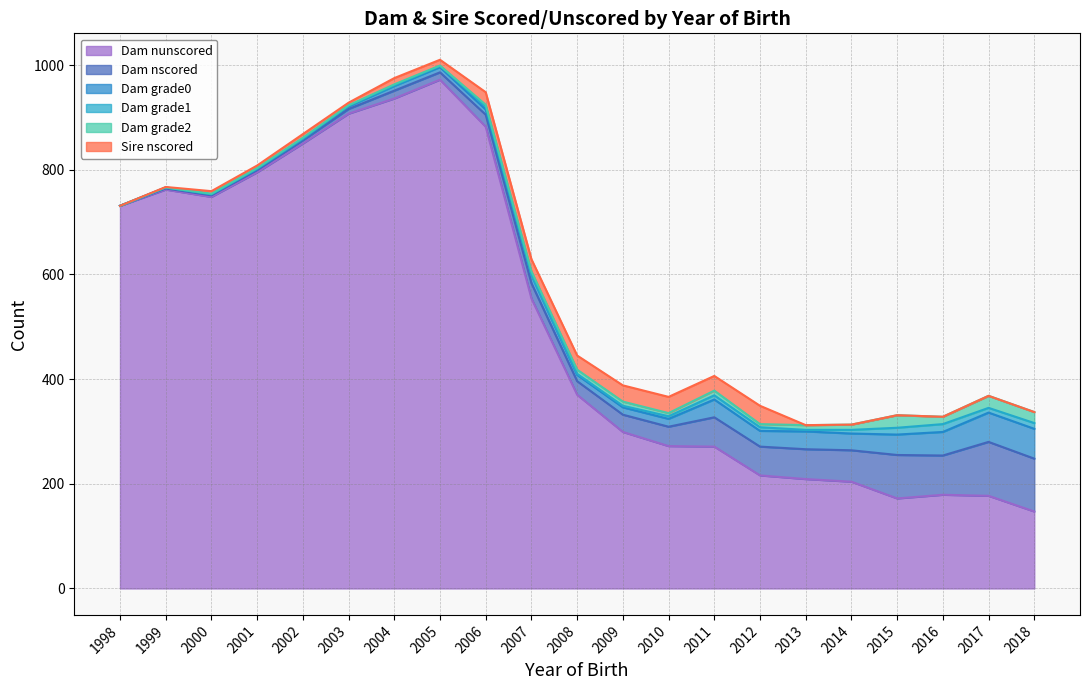

What is the average value of the Dam nunscored series?

507